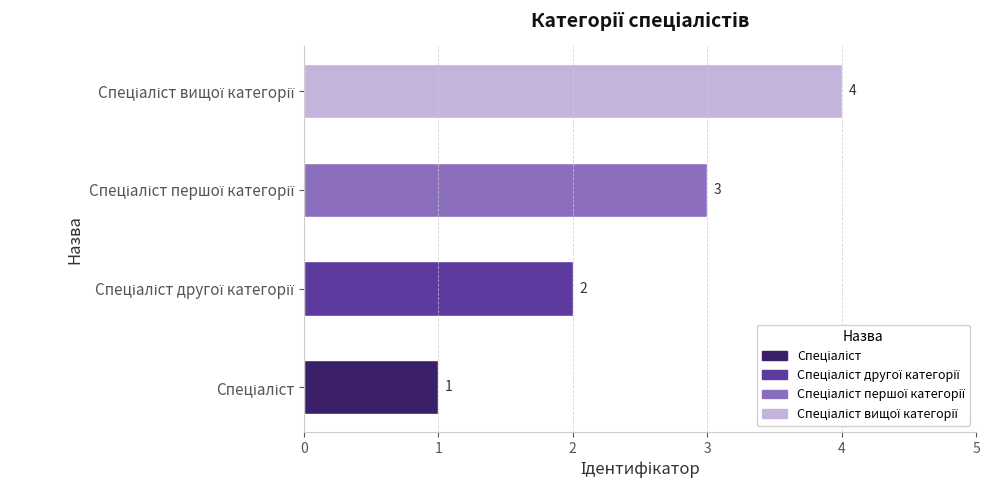

Count the values in the range 2 to 4.

3